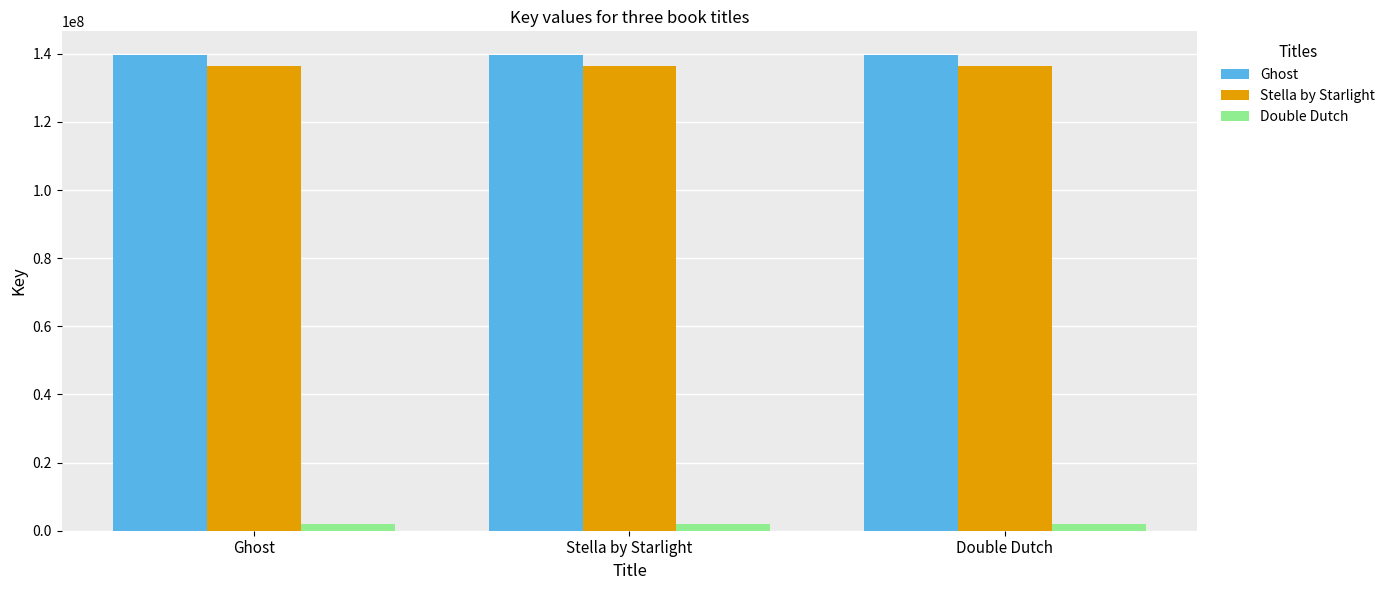

The Ghost series shows 139631199 at Ghost. True or false?

True